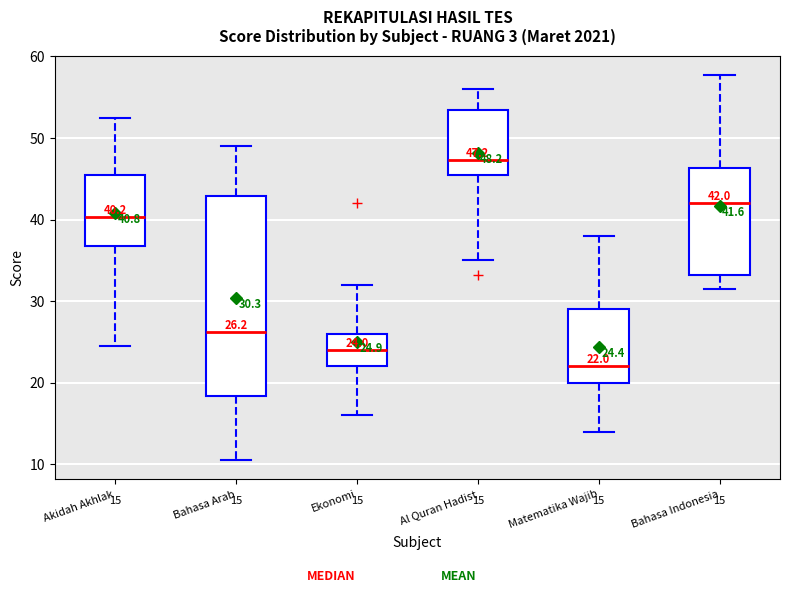

Comparing the boxes themselves (not the whiskers), which one is the tallest?

Bahasa Arab